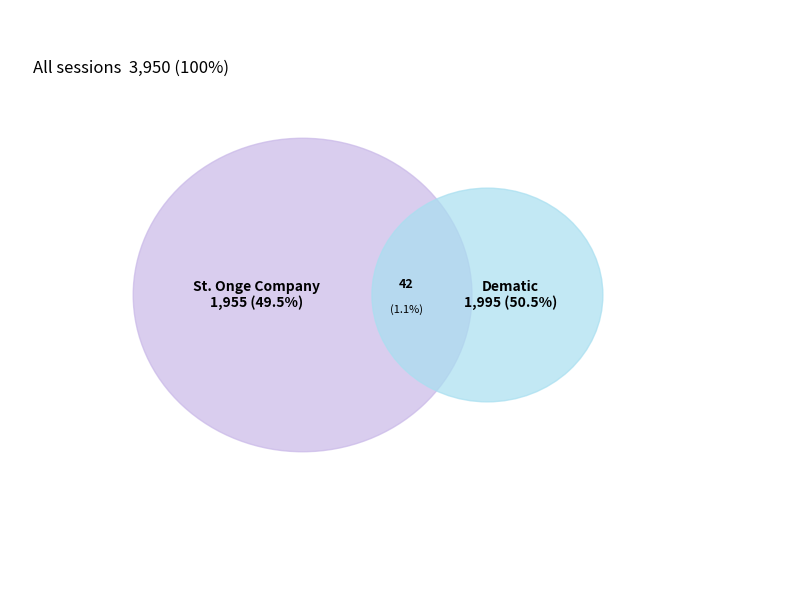

Which slice is the largest?

Dematic